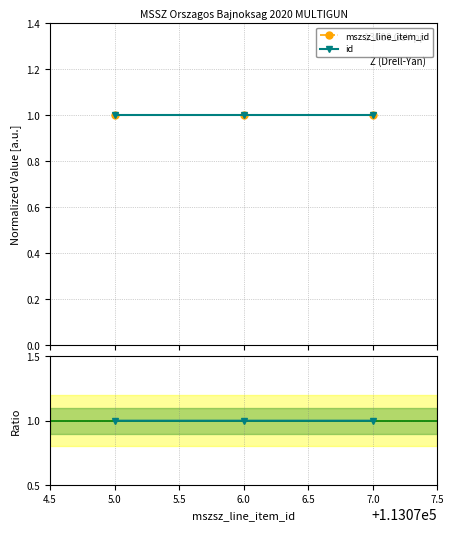

Does the chart display data point markers on the line(s)?

Yes